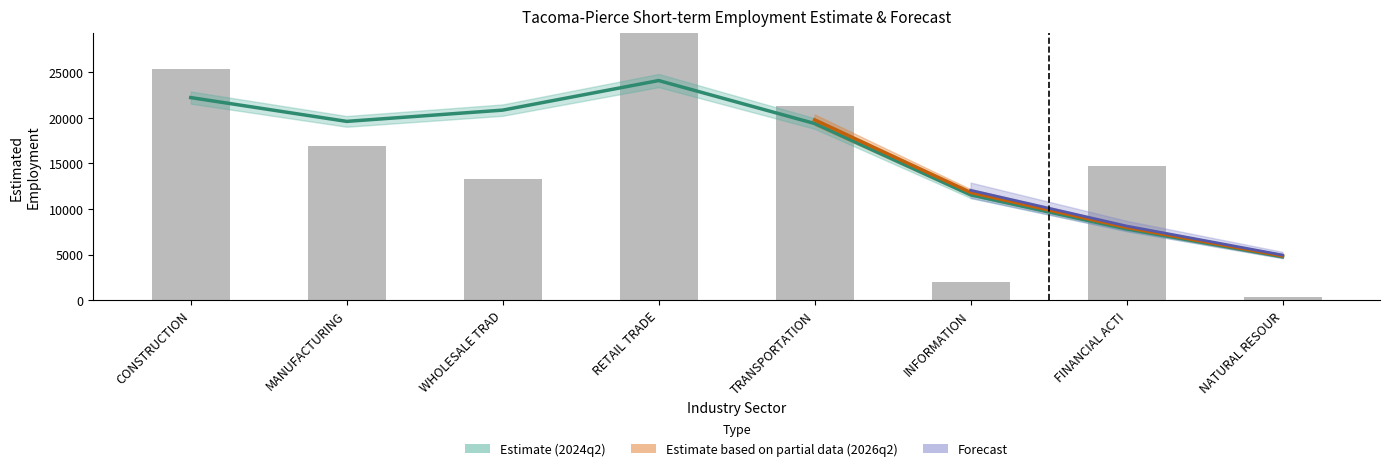

Where is the data nearest to the value 18350?

MANUFACTURING